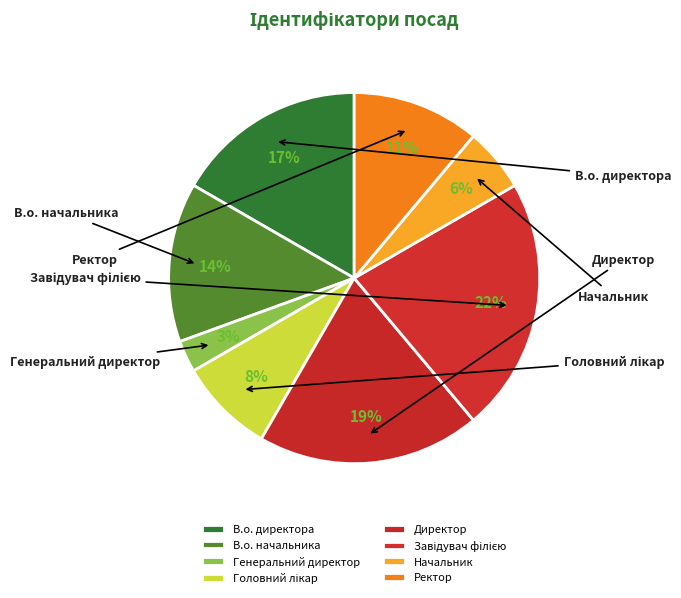

Is Генеральний директор the majority of the pie?

No